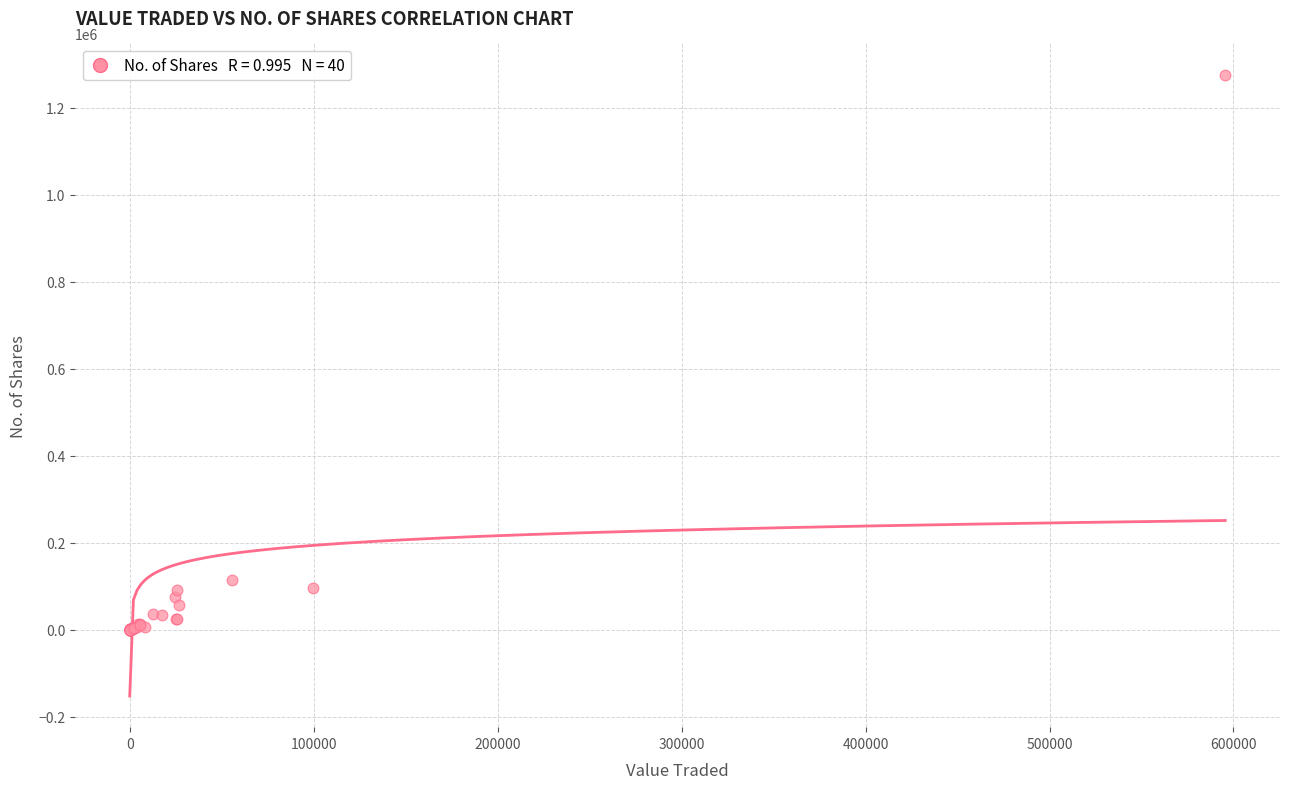

What Y value in the scatter plot is closest to 638355?

113710